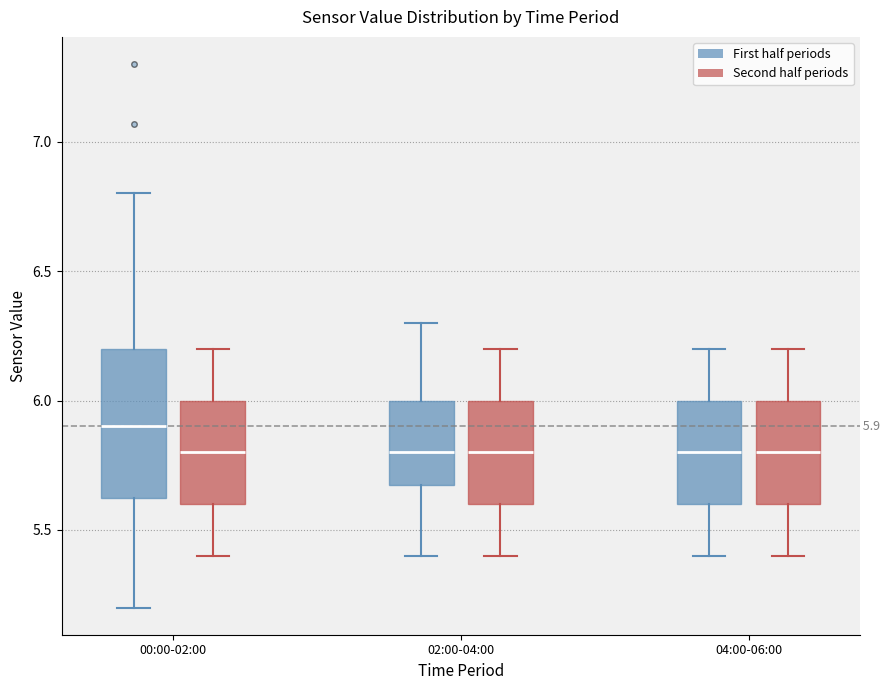

Which box's median line is the highest?

00:00-02:00 (First half periods)